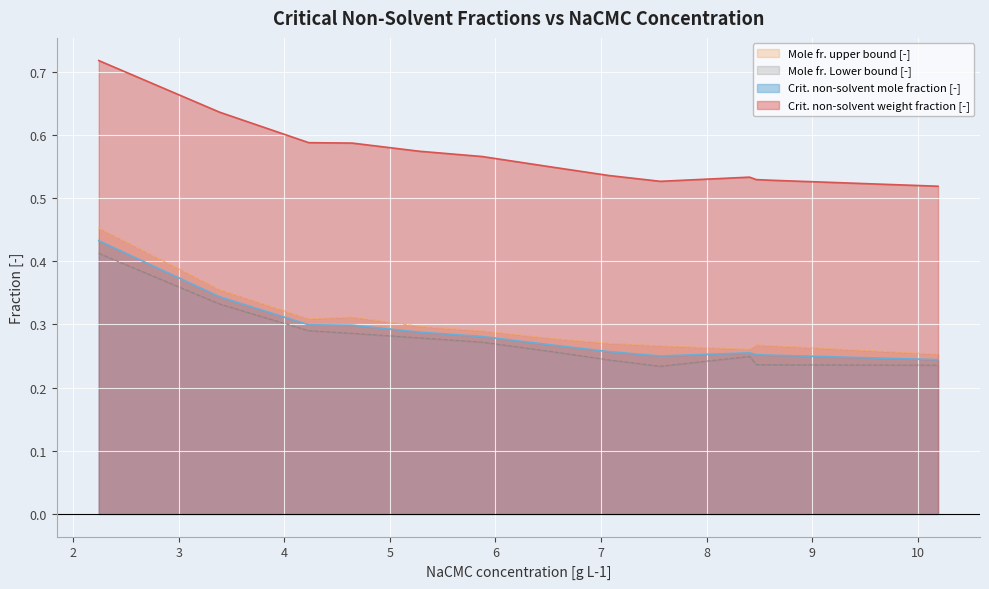

What are all the series names shown in the legend?

Crit. non-solvent weight fraction [-], Crit. non-solvent mole fraction [-], Mole fr. upper bound [-], Mole fr. Lower bound [-]